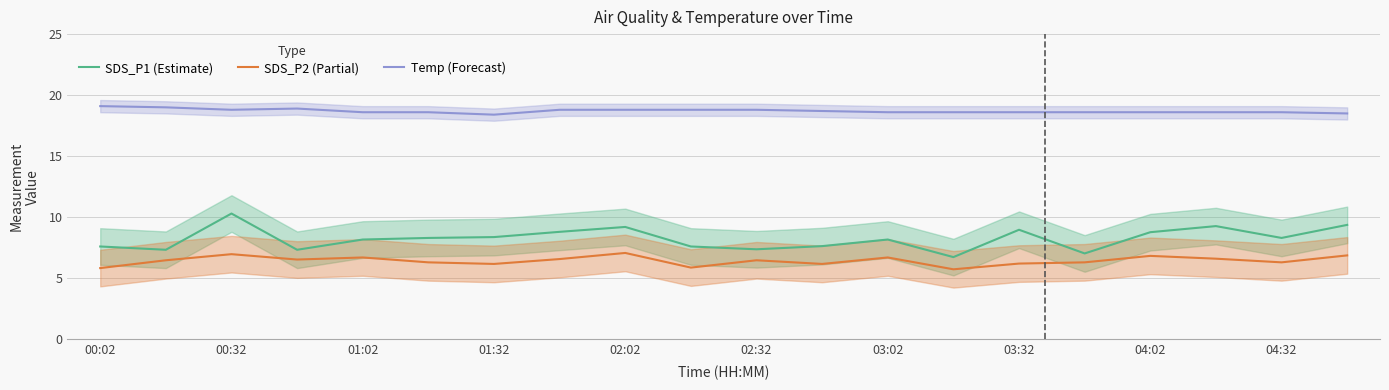

Where is the first local maximum for SDS_P1 (Estimate)?

00:32